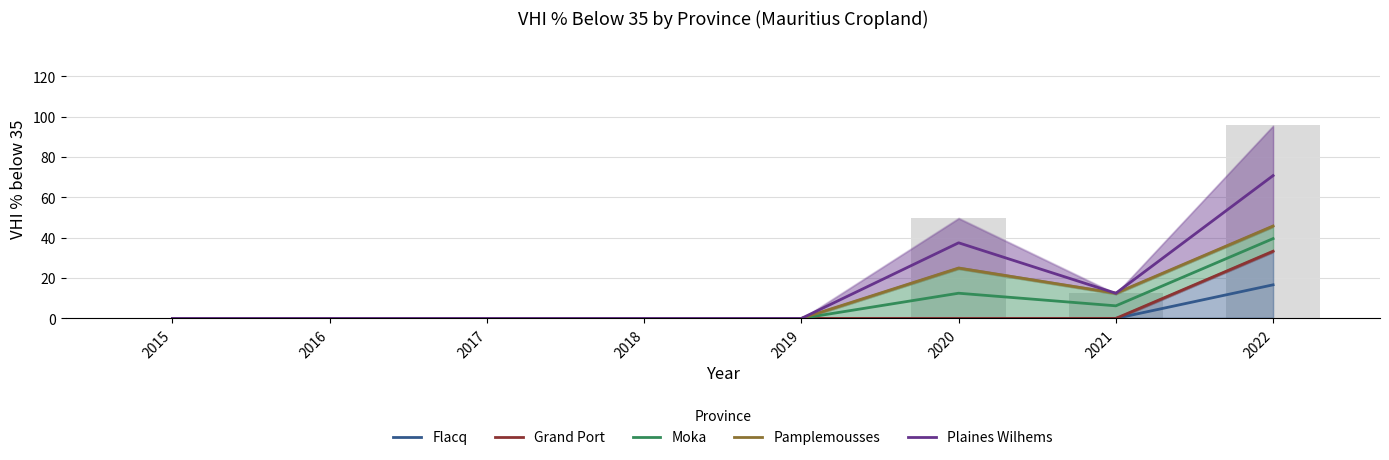

Rank the categories by Moka value from lowest to highest.

2015, 2016, 2017, 2018, 2019, 2021, 2020, 2022